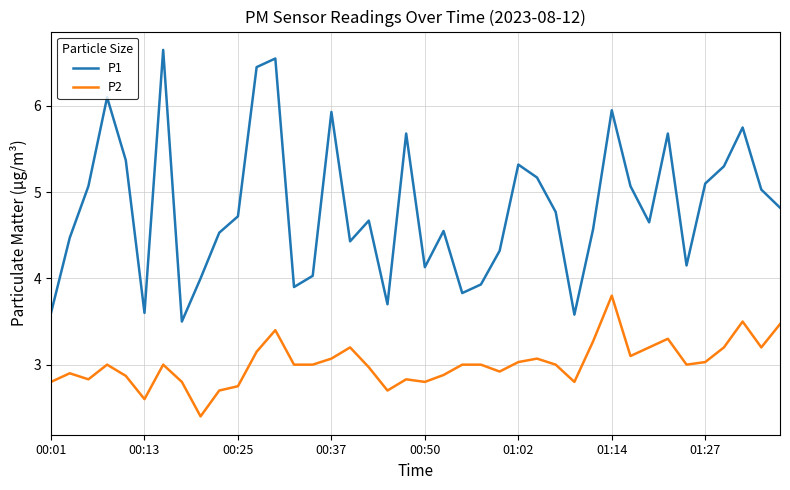

True or false: P1 and P2 intersect in this chart.

False